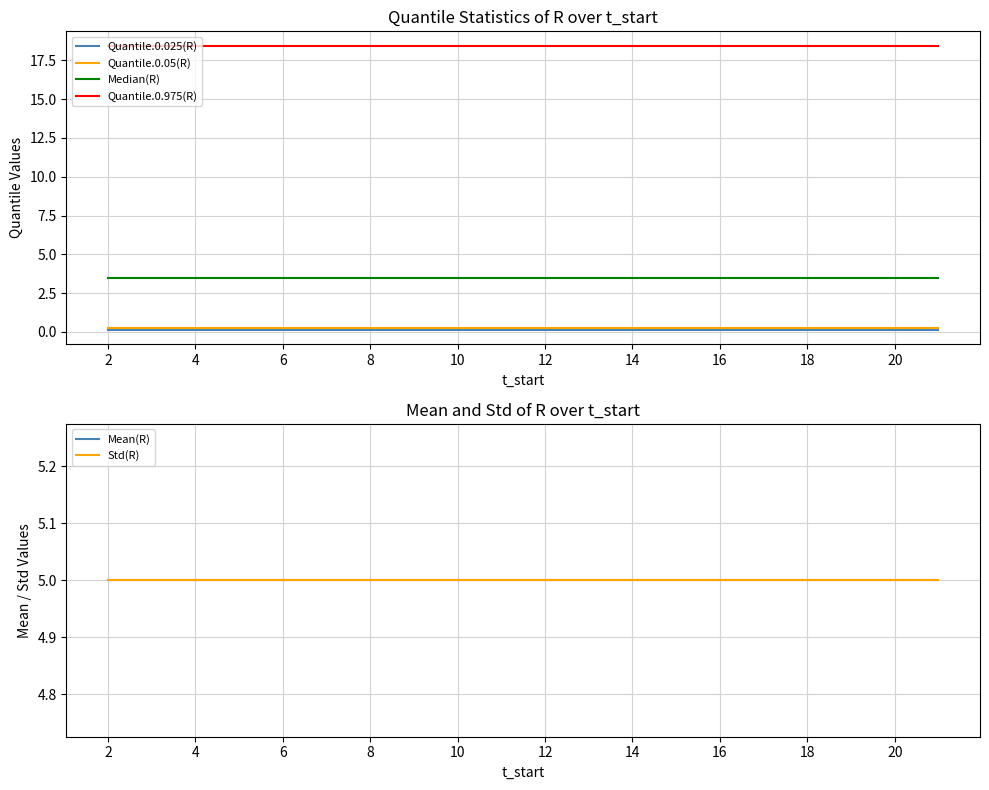

Which series has the largest total across all categories?

Quantile.0.975(R)